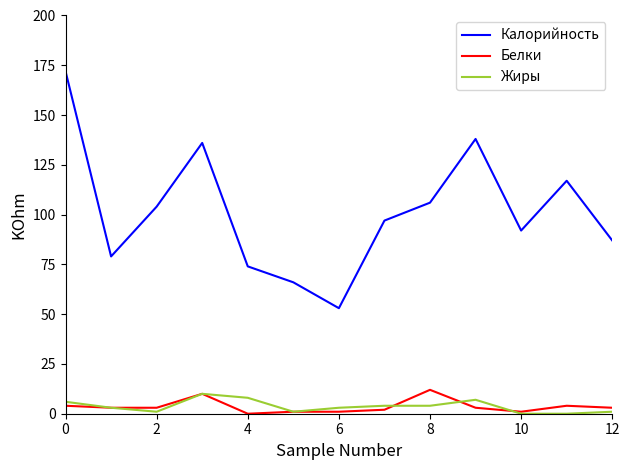

Count the number of categories in the chart.

13